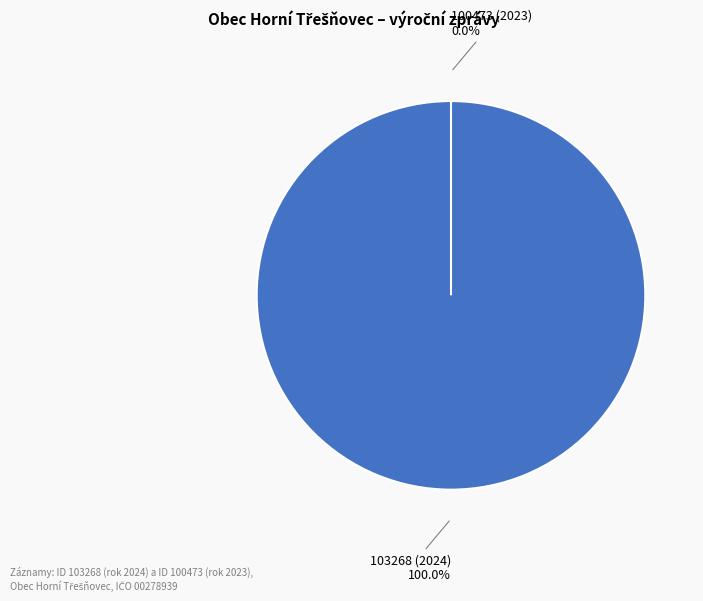

What is the largest slice in the pie chart?

Počet podaných žádostí o informace